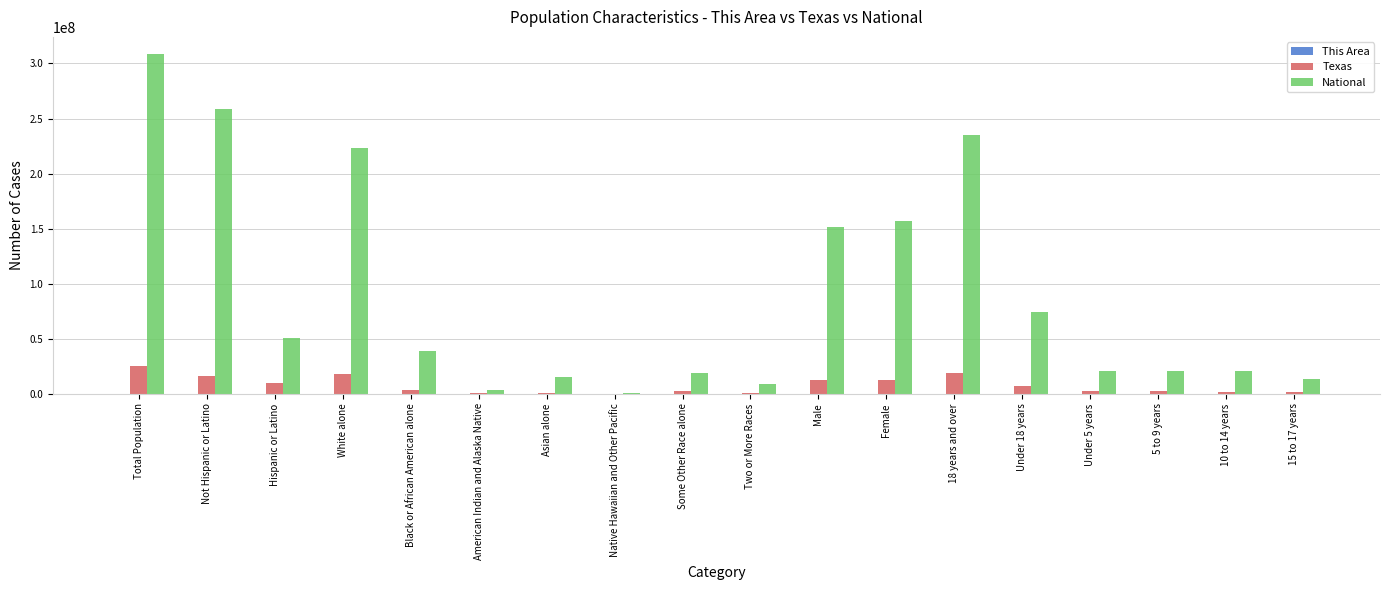

Which series has the largest range (max minus min)?

National